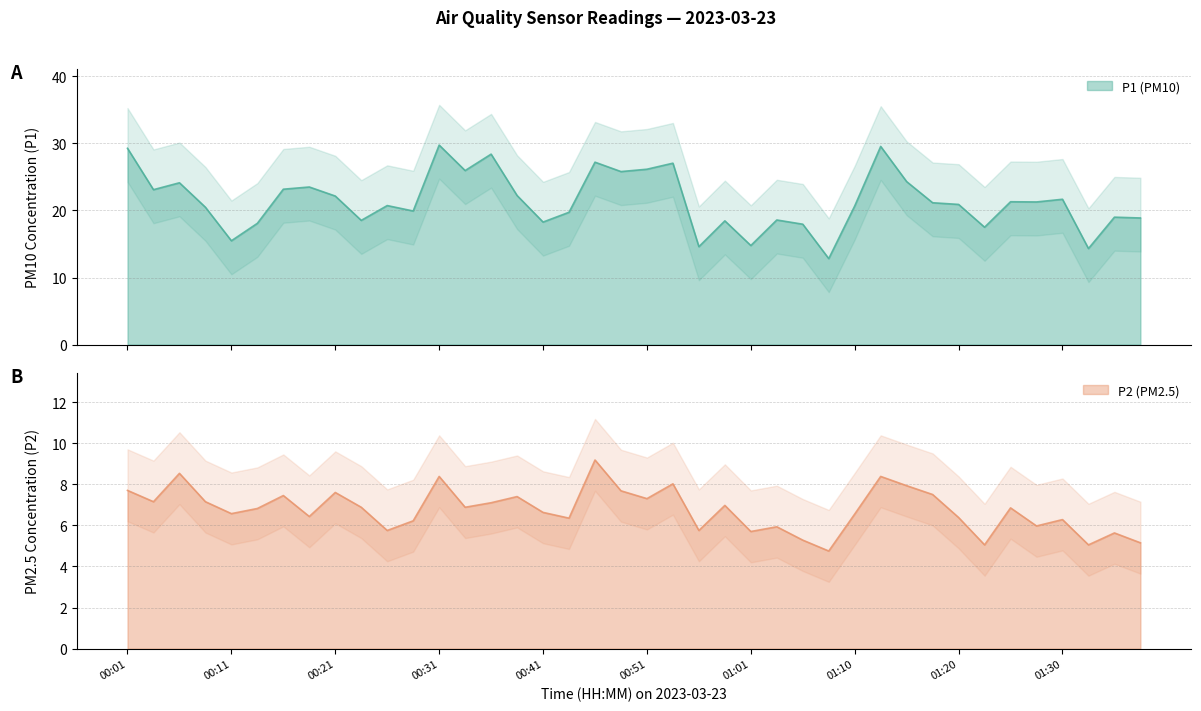

True or false: P1 and P2 cross at least once.

False